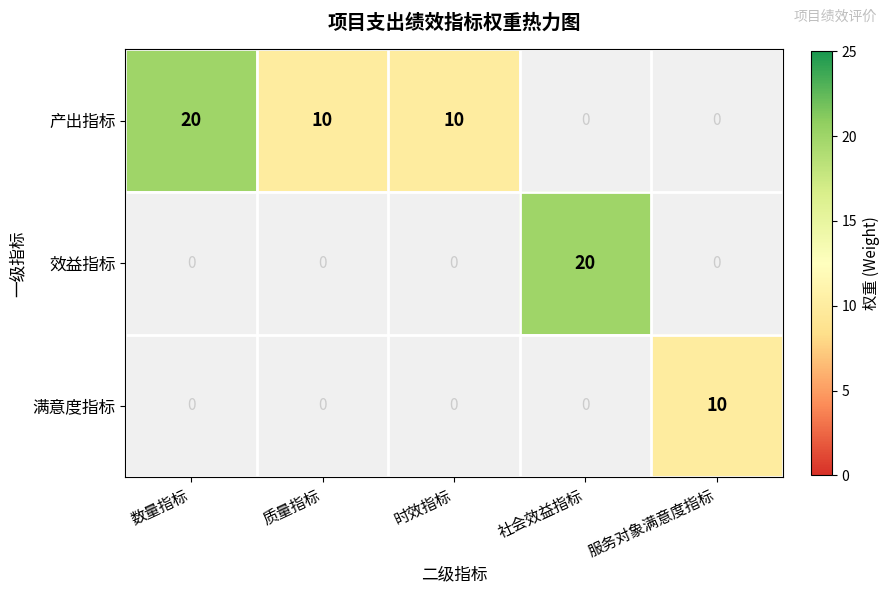

True or false: 效益指标 has a value of 20 at 社会效益指标.

True